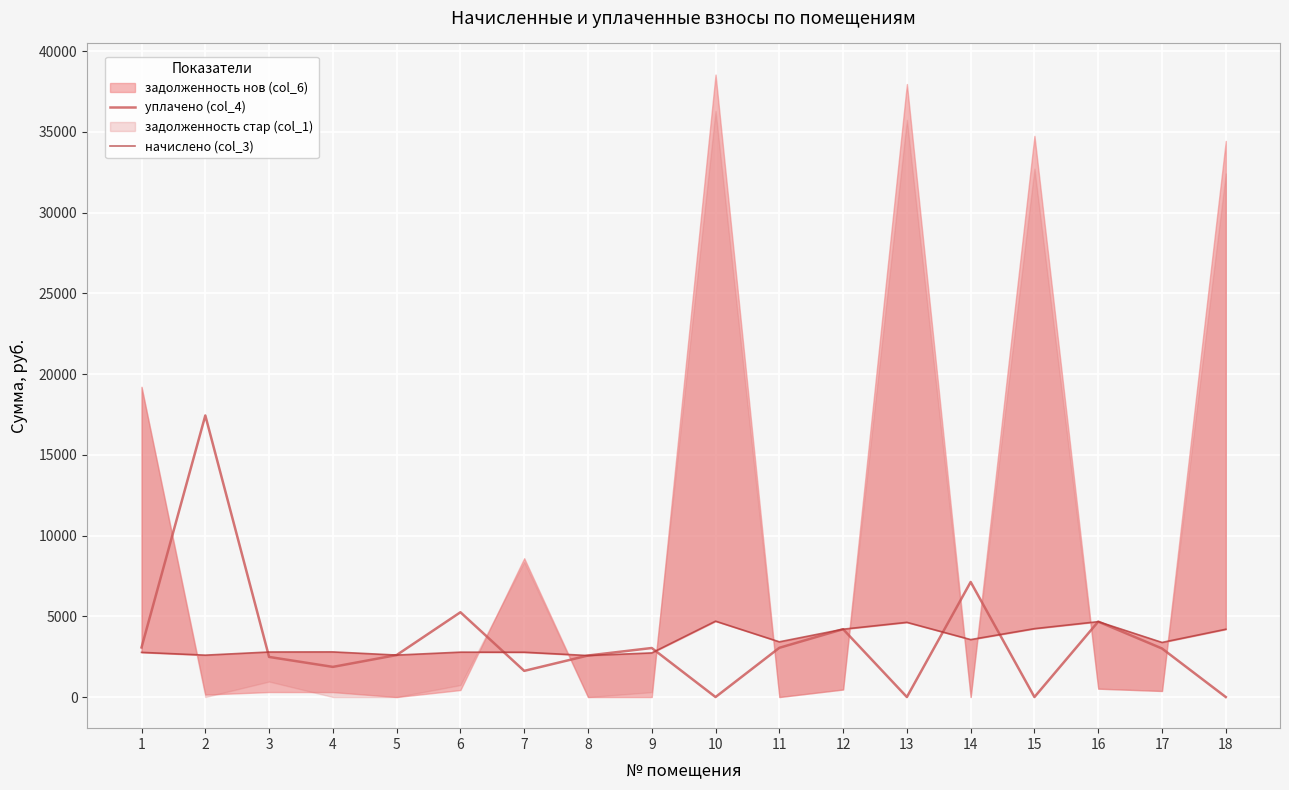

What is the average value of the начислено (col_3) series?

3411.1